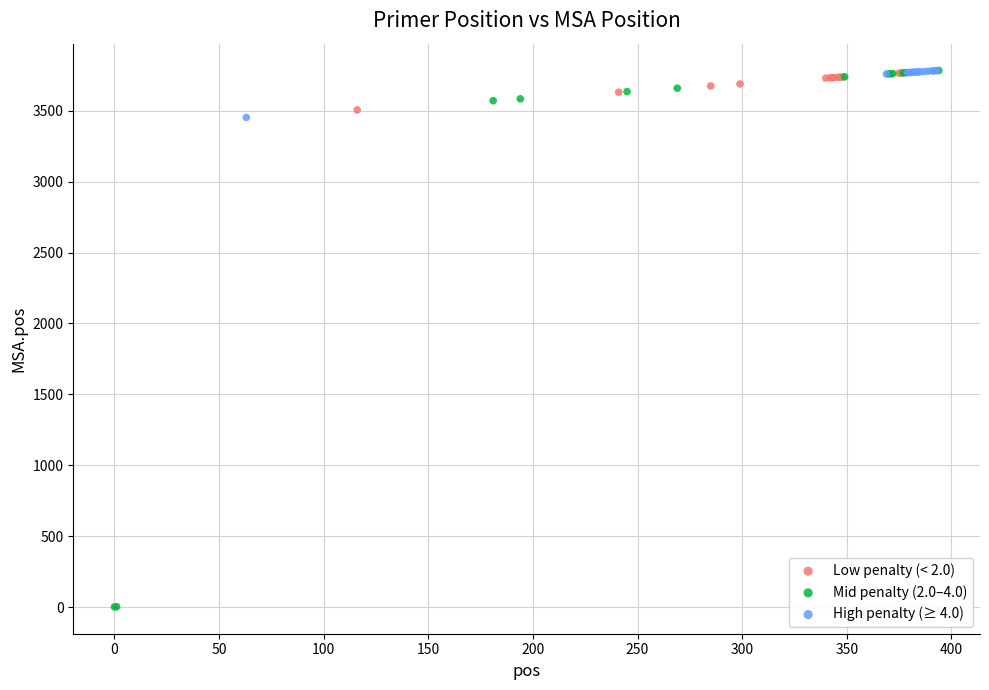

Which series contains the lowest Y value?

Mid penalty (2.0–4.0)